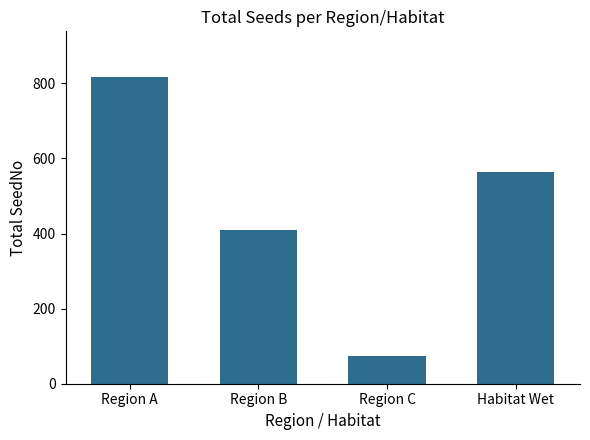

What is the smallest value displayed?

75